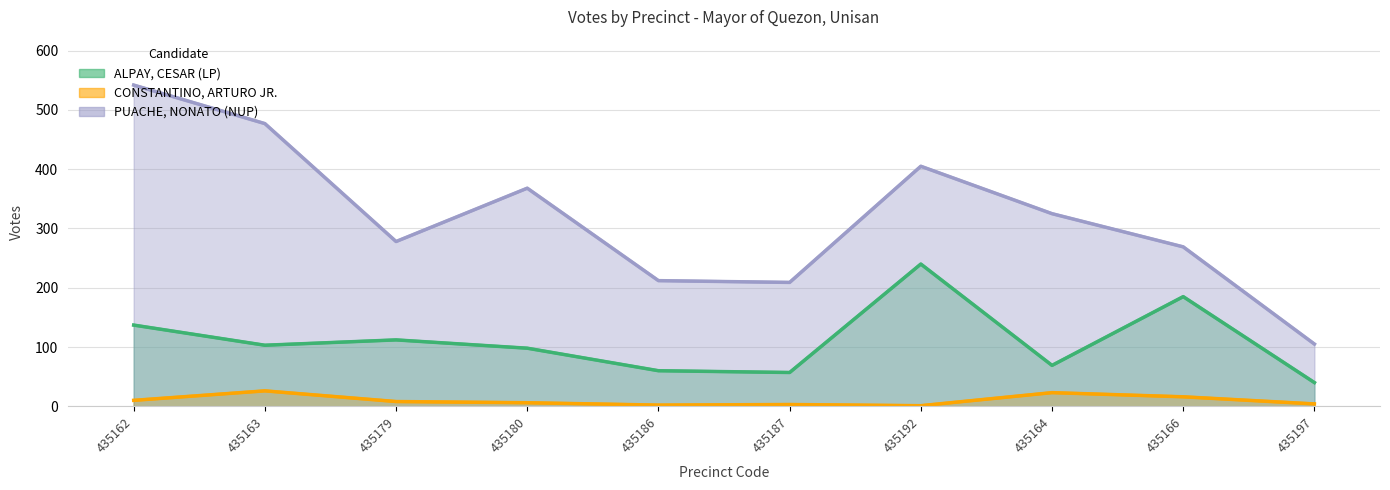

True or false: CONSTANTINO, ARTURO JR. and PUACHE, NONATO (NUP) intersect in this chart.

False